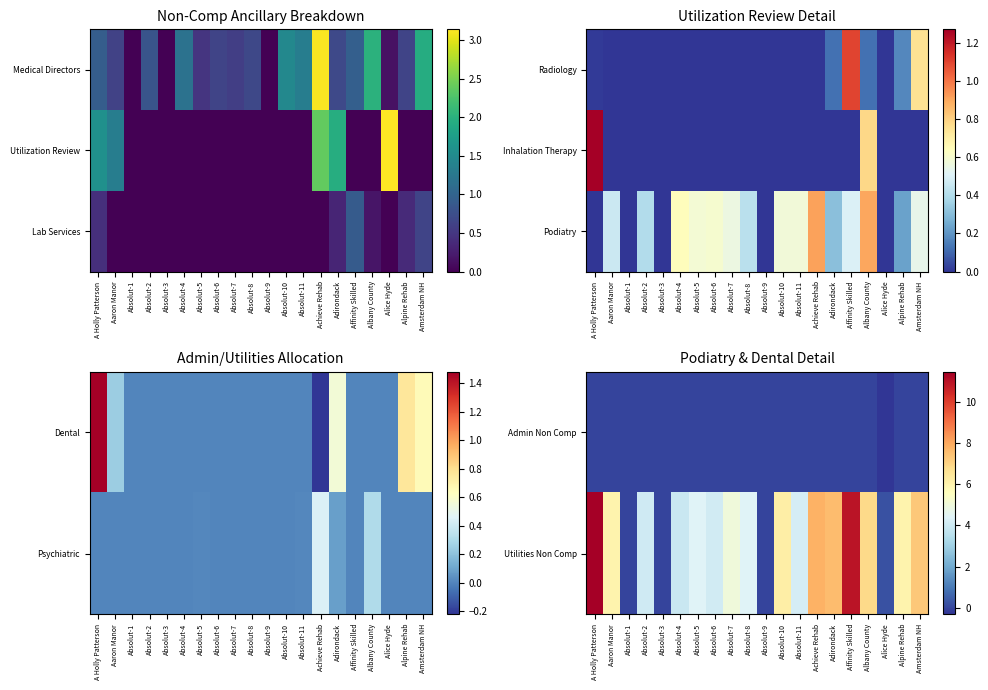

At how many categories does at least one series exceed 10?

2